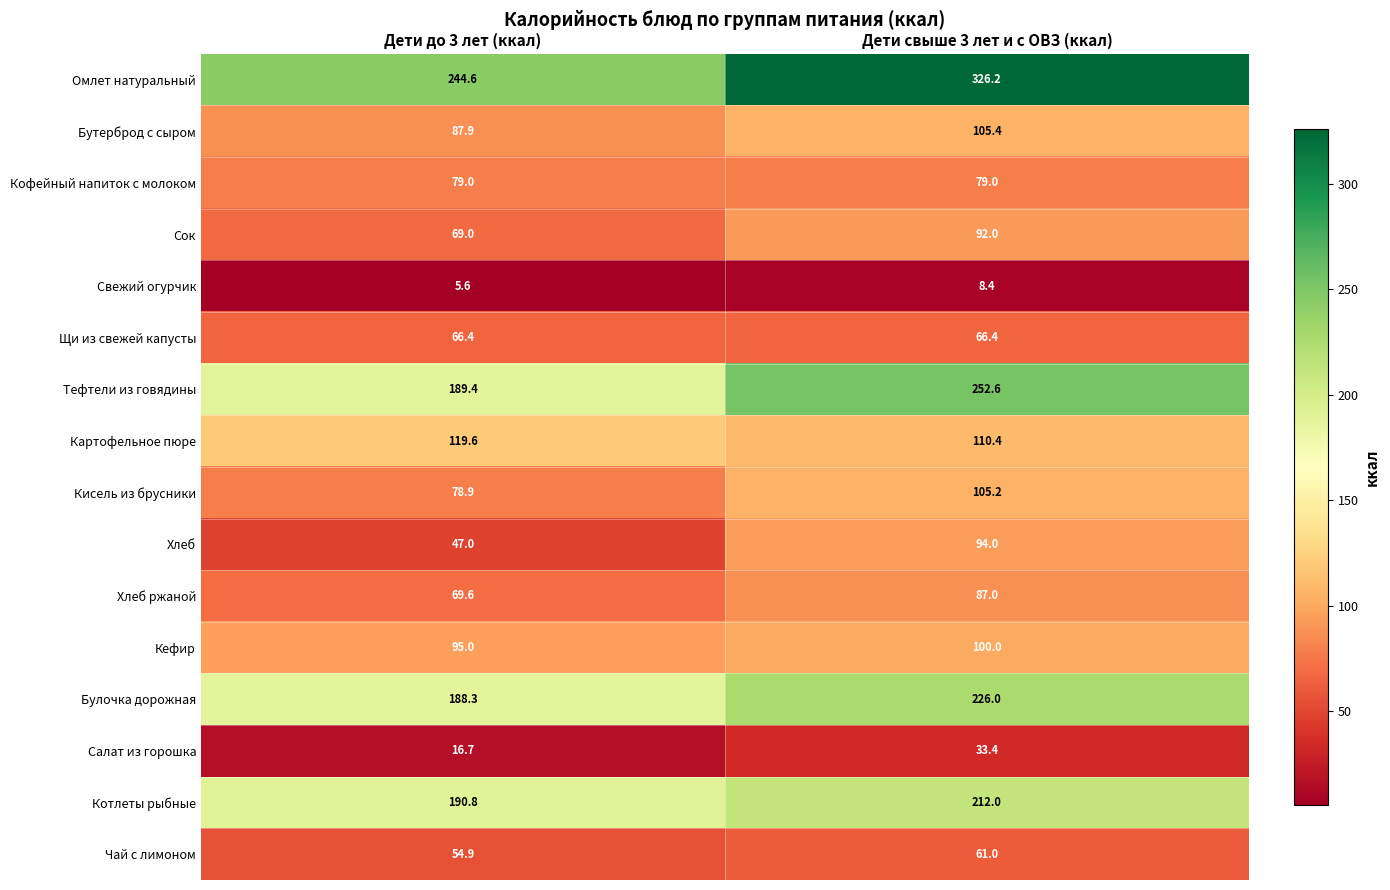

Which series has the largest total across all categories?

Омлет натуральный